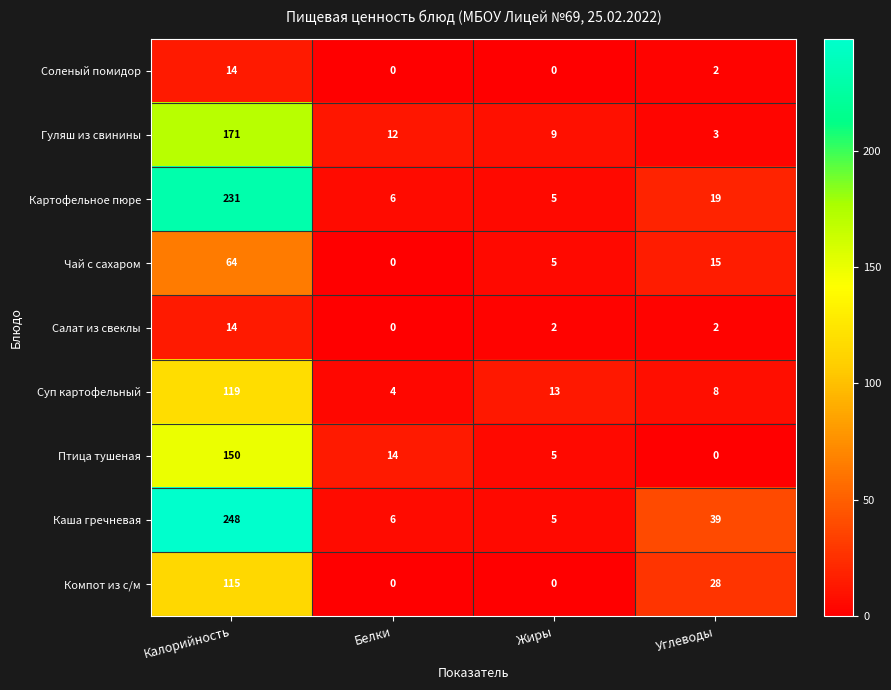

What is the difference between the second highest and second lowest values in the Каша гречневая series?

33